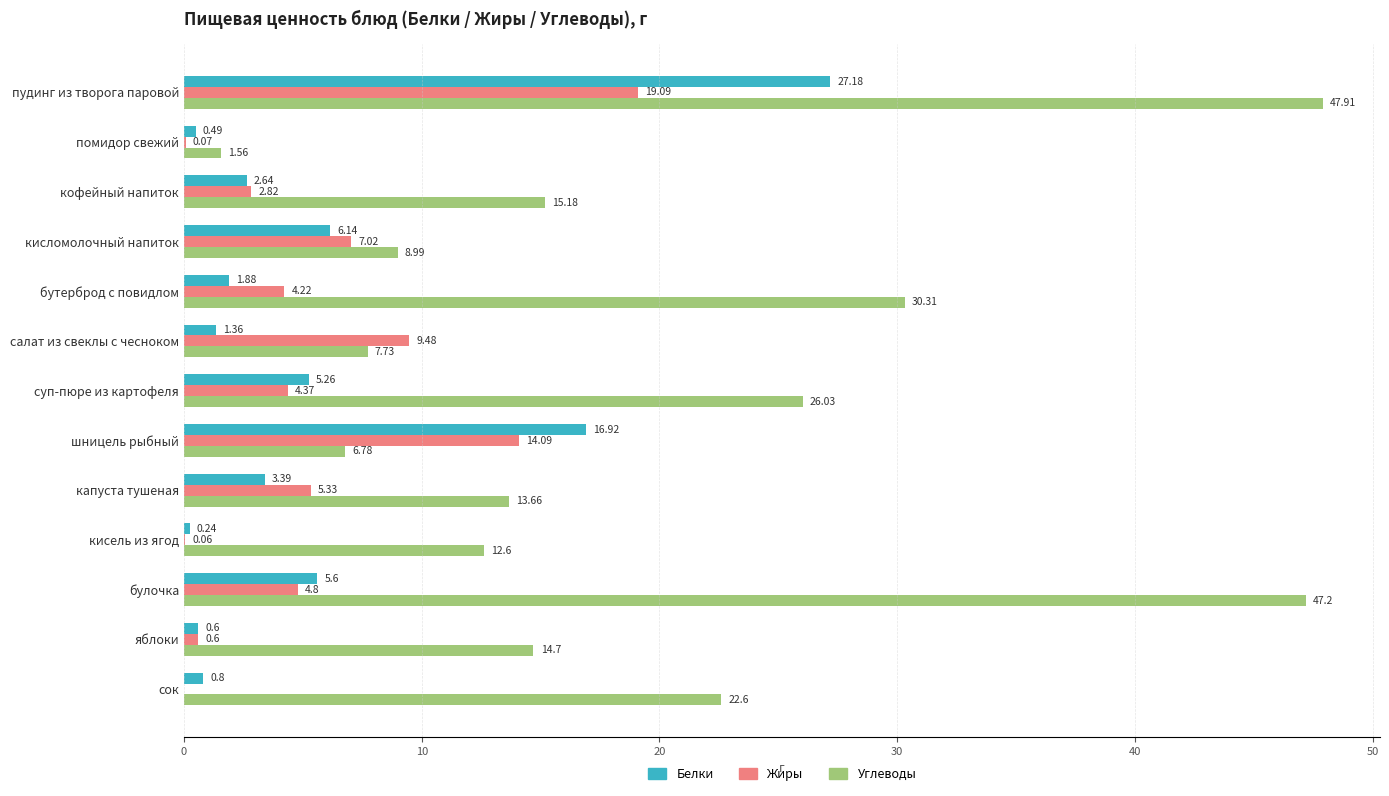

Which series changed the most between бутерброд с повидлом and суп-пюре из картофеля?

Углеводы